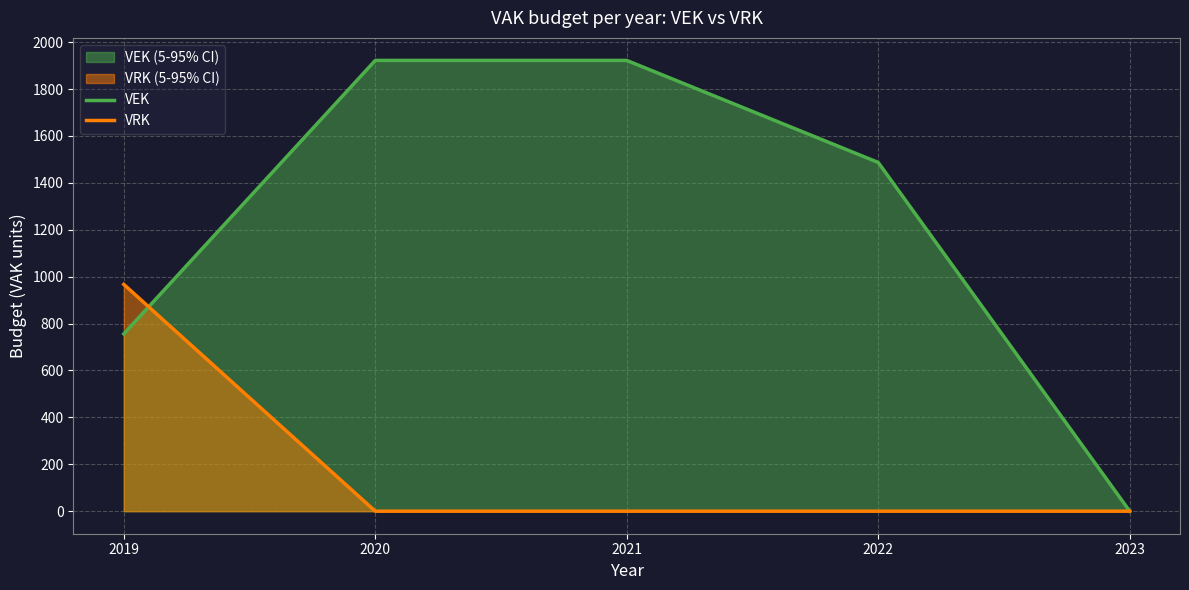

Which series has the largest range (max minus min)?

VEK